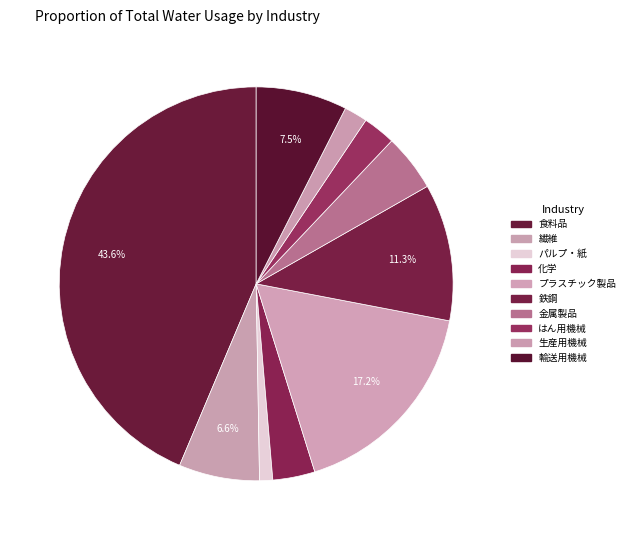

True or false: 繊維 accounts for 1% of the total.

False